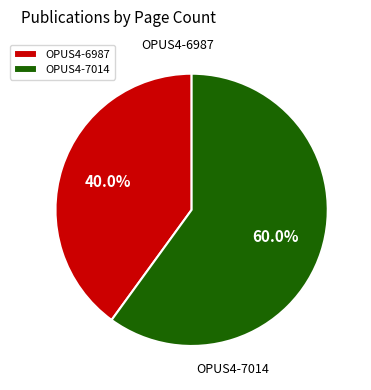

How many segments does this pie chart have?

2